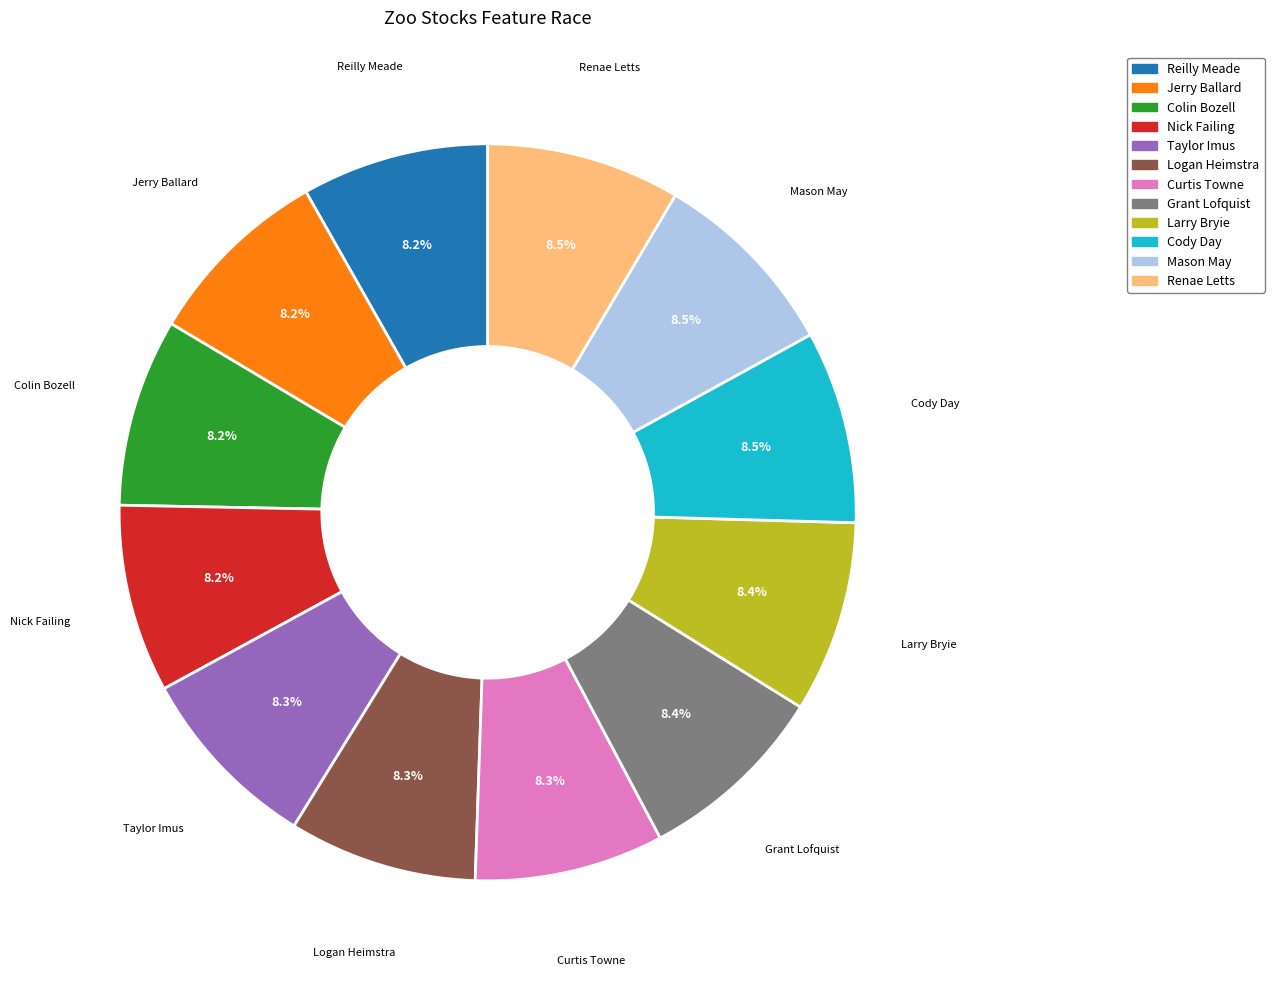

Is there any slice that represents more than half of the pie?

No